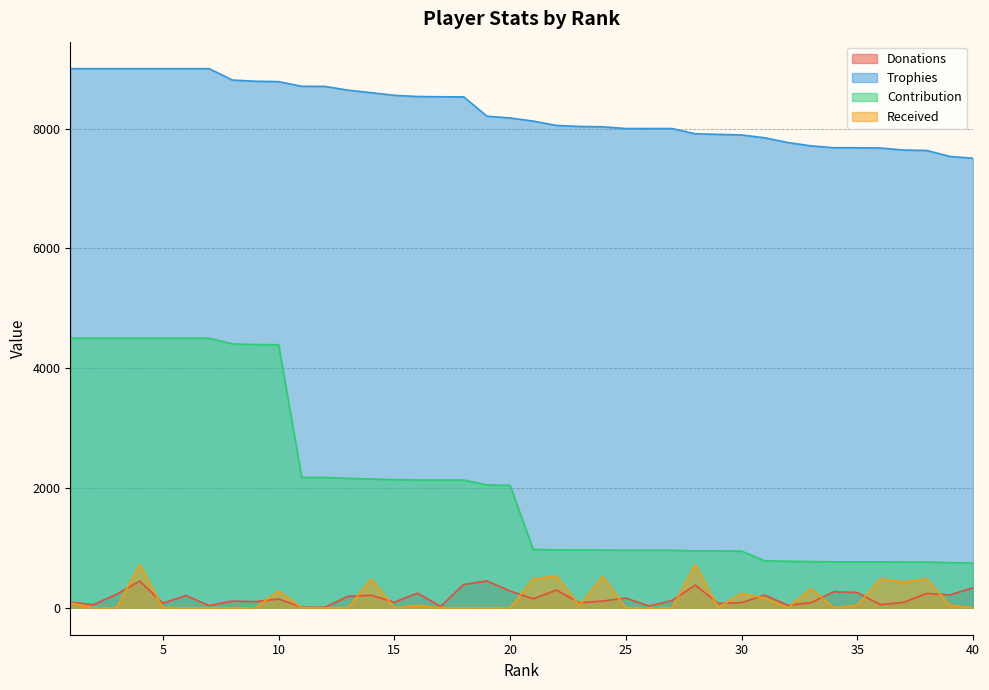

What are all the series names shown in the legend?

Donations, Trophies, Contribution, Received